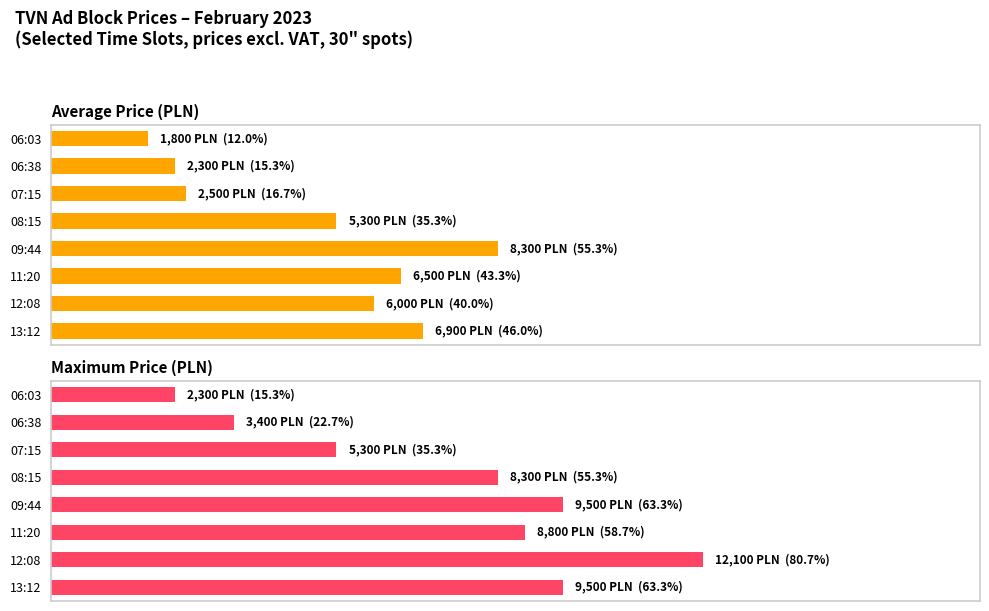

Which has a higher value, 08:15 or 07:15?

08:15